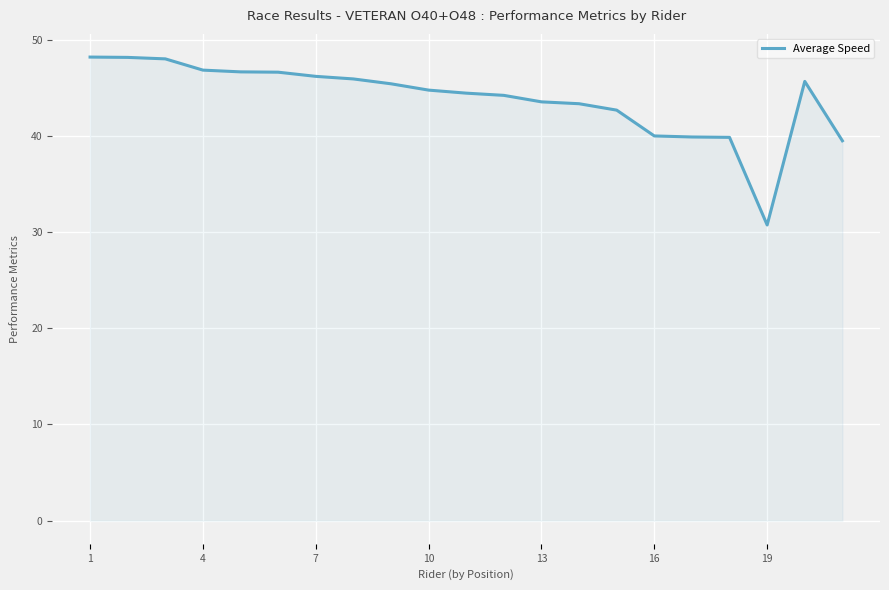

What is the minimum value shown in the chart?

30.7